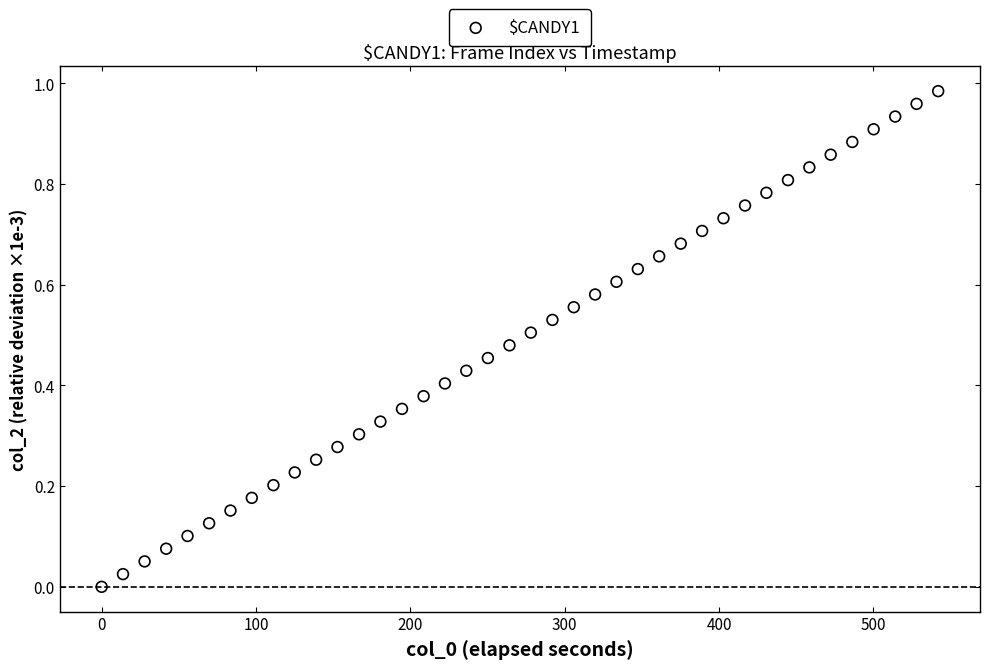

What is the range of X values (max minus min)?

542.0